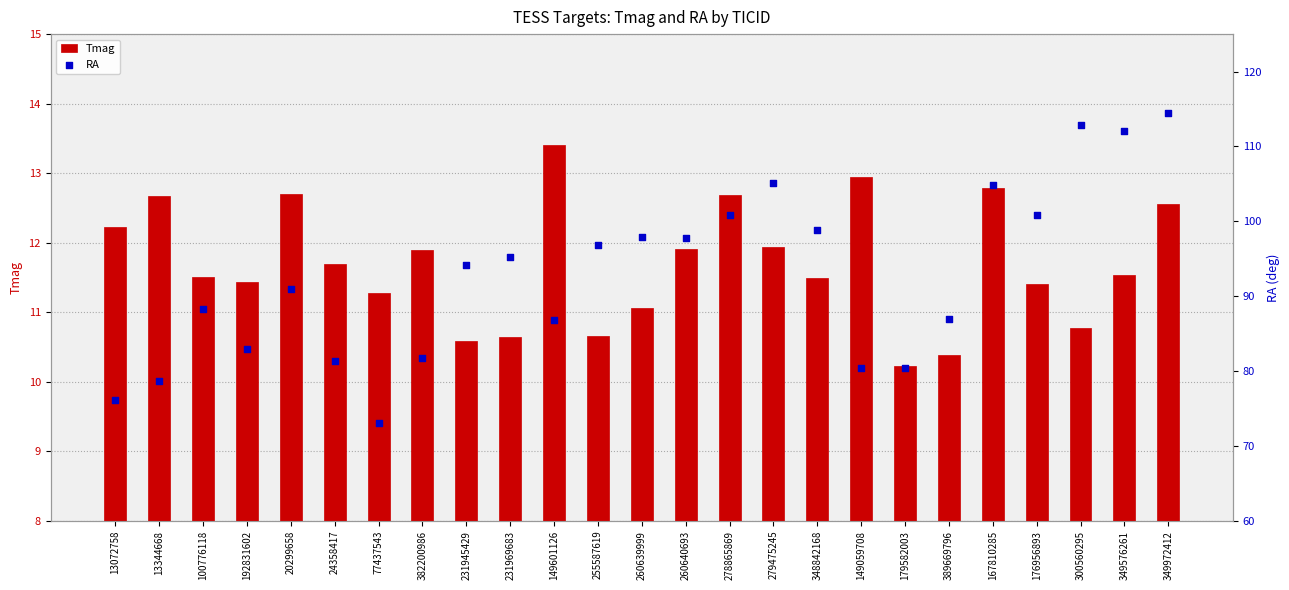

What is the total value across all series at 278865869?

113.6